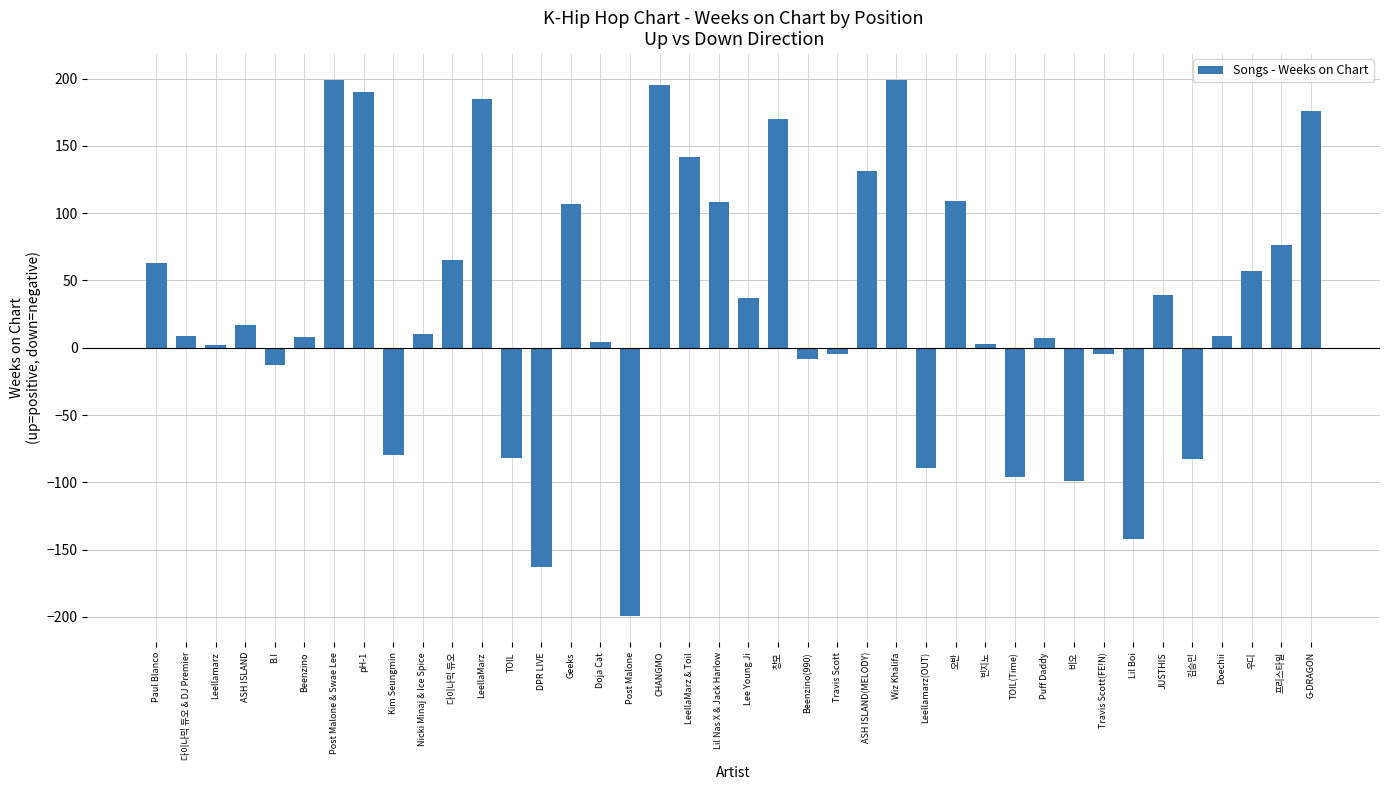

What is the average value?

31